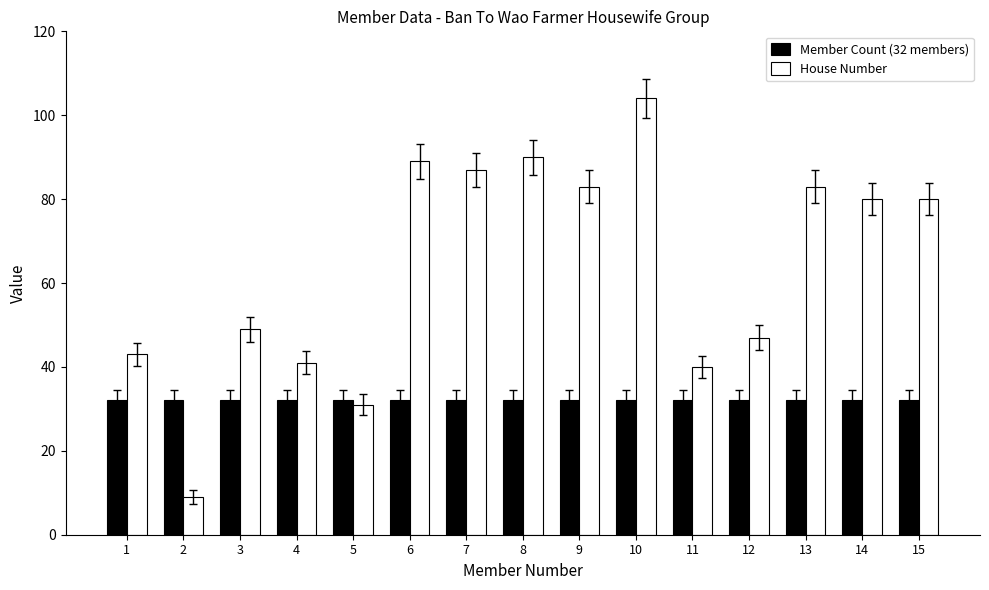

What is the lowest value of the Member Count (32 members) series?

32